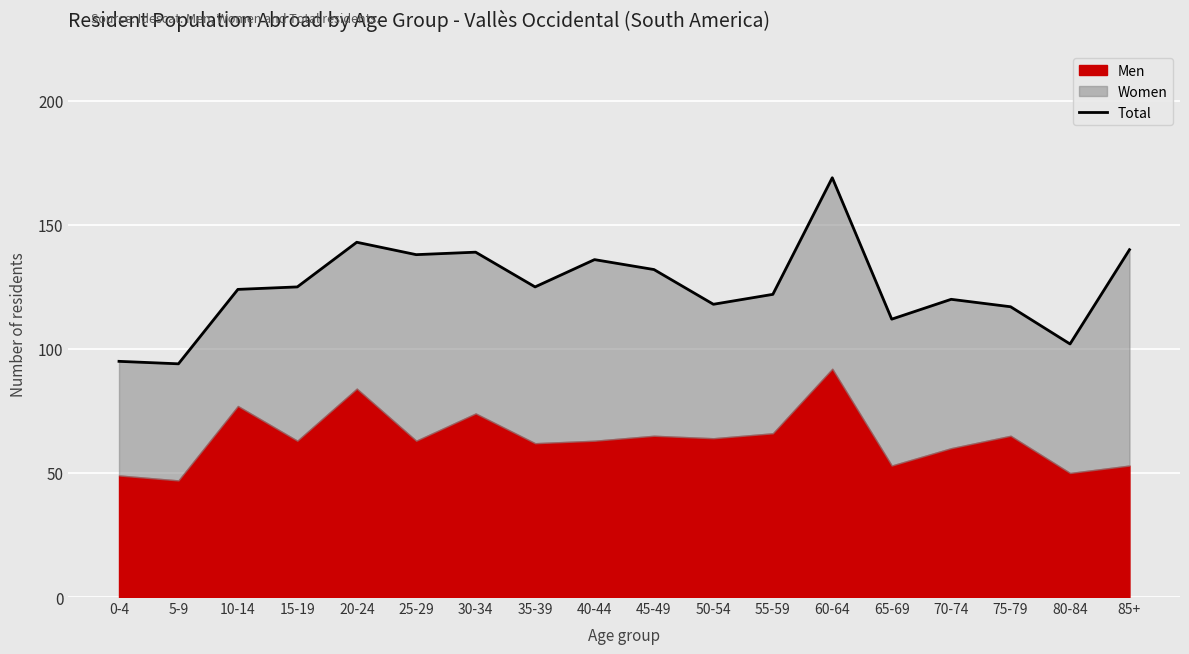

How many values are below 125?

9